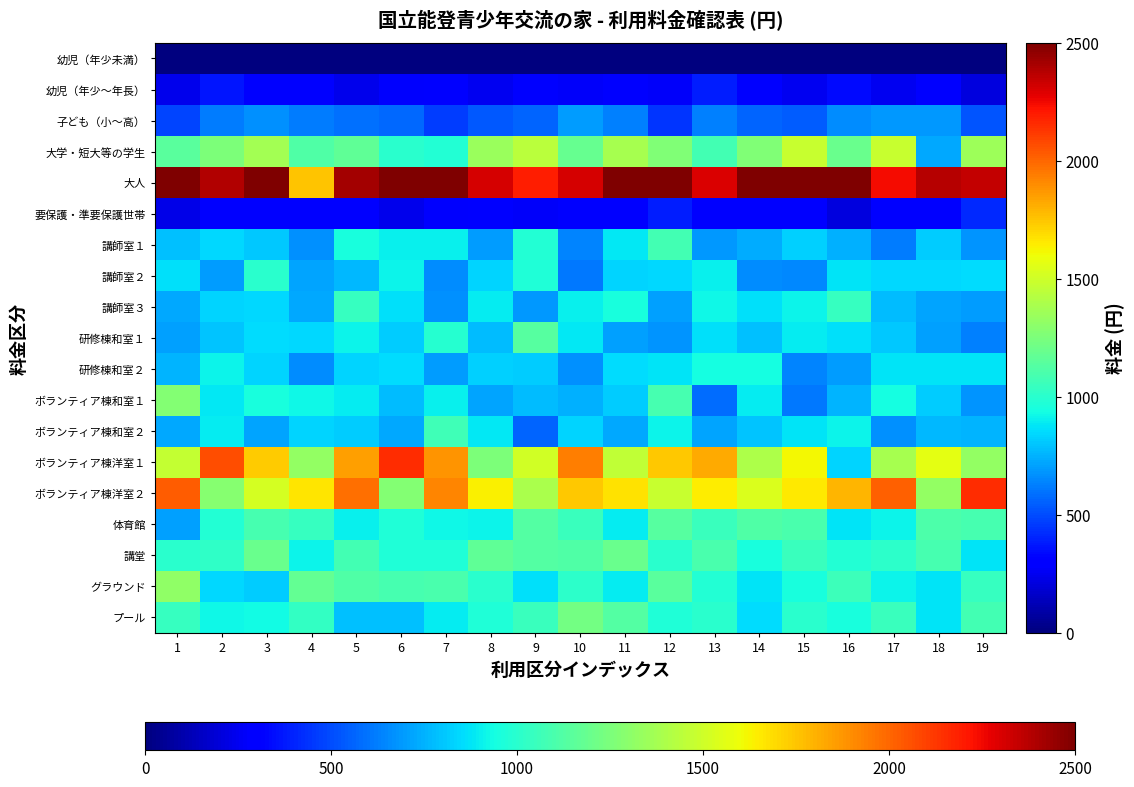

Between 18 and 9, which is larger?

18